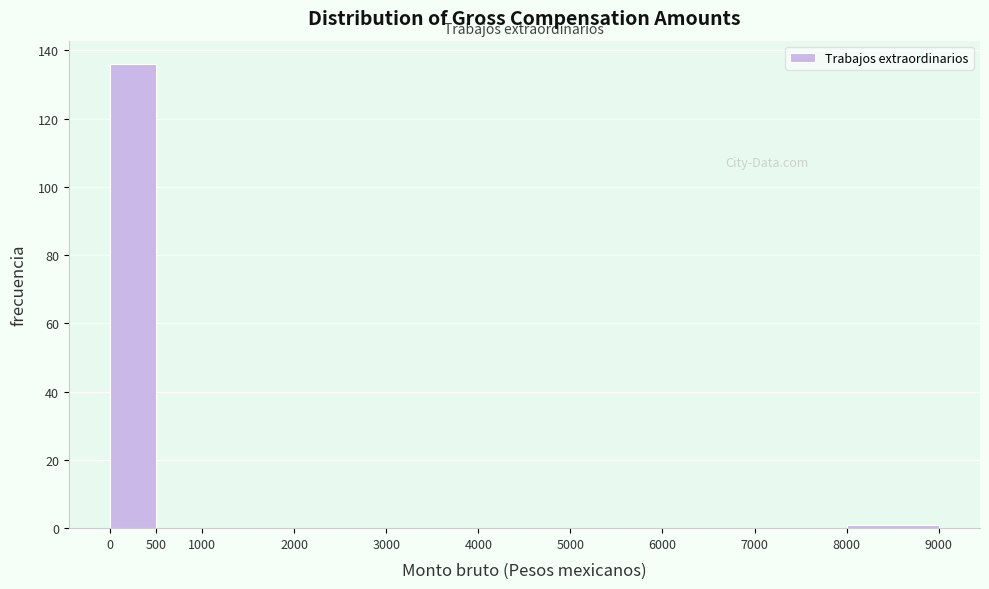

Reading left to right, transcribe this chart: for each bar, give the range it covers on the x-axis and its height. The values are not printed on the chart, so give them approximately, as read against the axis.

0 to 500: 136
500 to 1000: 0
1000 to 2000: 0
2000 to 3000: 0
3000 to 4000: 0
4000 to 5000: 0
5000 to 6000: 0
6000 to 7000: 0
7000 to 8000: 0
8000 to 9000: under 2